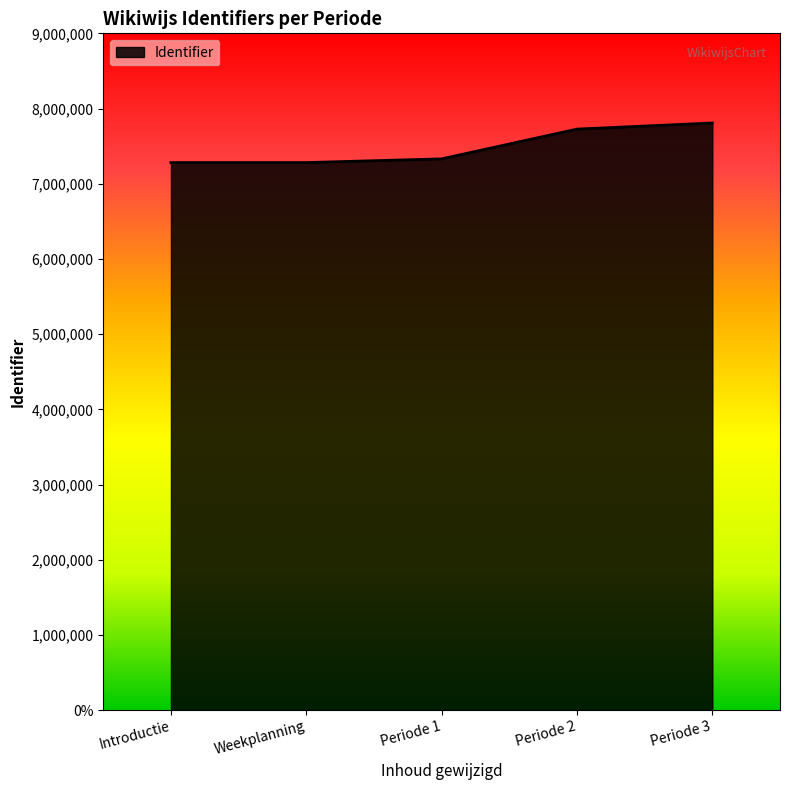

Reading right to left, transcribe all the data shown in this chart.

Periode 3=7807588	Periode 2=7726444	Periode 1=7330831	Weekplanning=7281308	Introductie=7281268